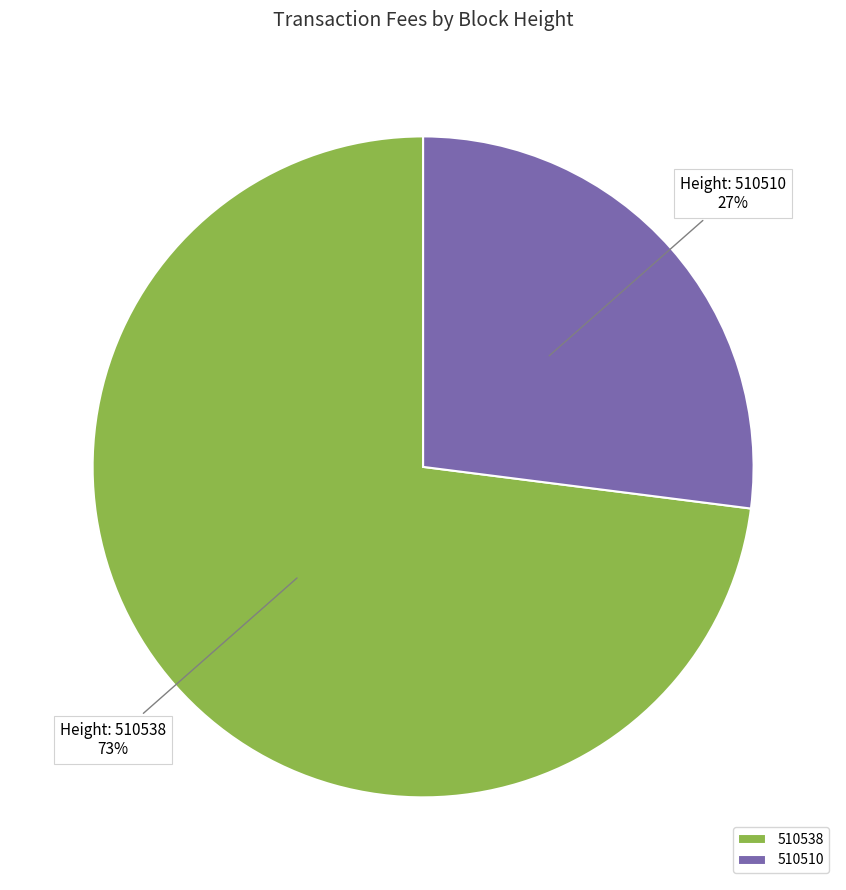

Is the sum of 510510 and 510538 greater than half?

Yes